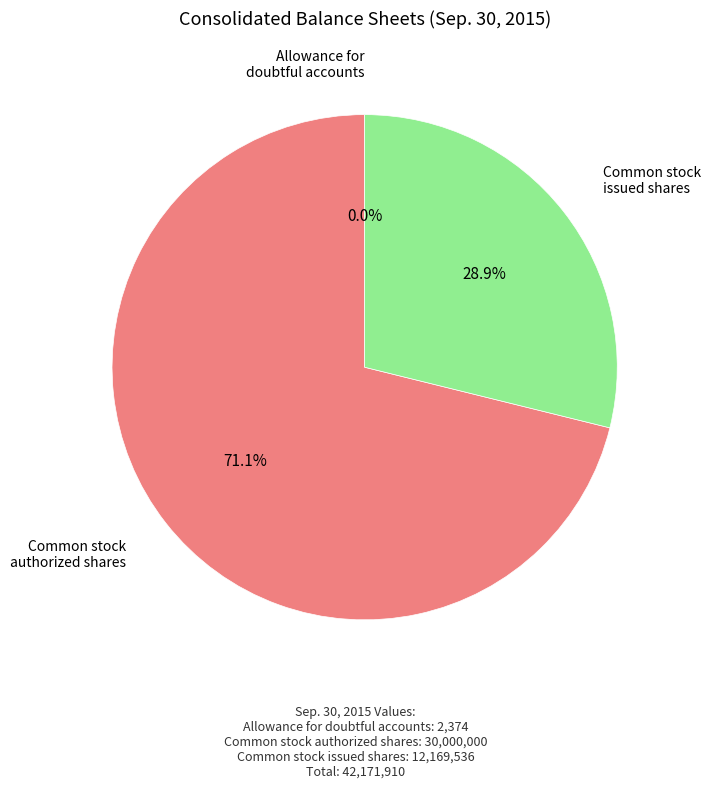

Is there a majority slice in this chart?

Yes